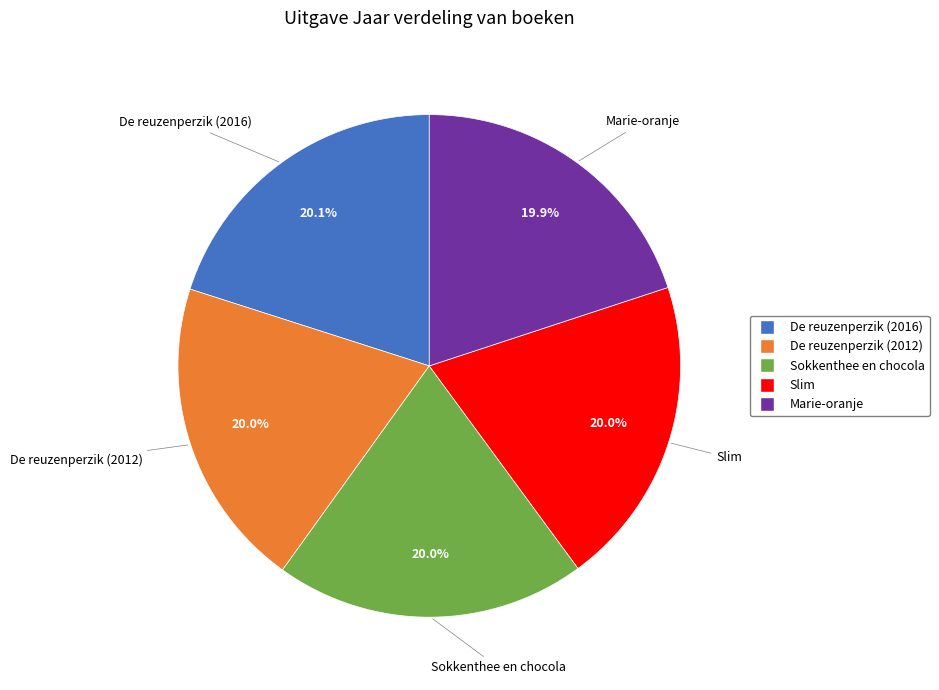

To the nearest percent, what percentage of the pie is De reuzenperzik (2012)?

20%